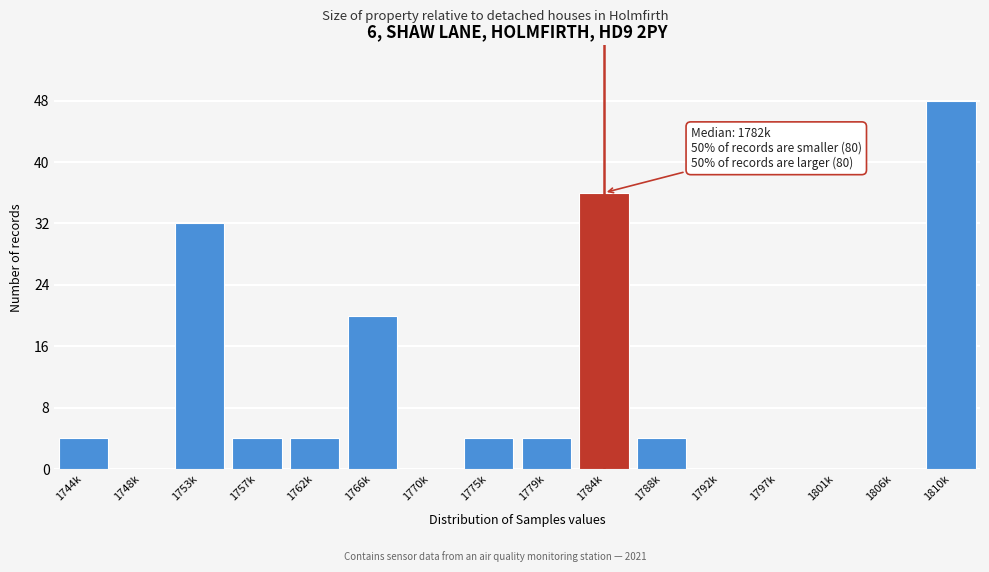

Reading left to right, list all the values displayed in this chart.

1744k=4	1748k=0	1753k=32	1757k=4	1762k=4	1766k=20	1770k=0	1775k=4	1779k=4	1784k=36	1788k=4	1792k=0	1797k=0	1801k=0	1806k=0	1810k=48